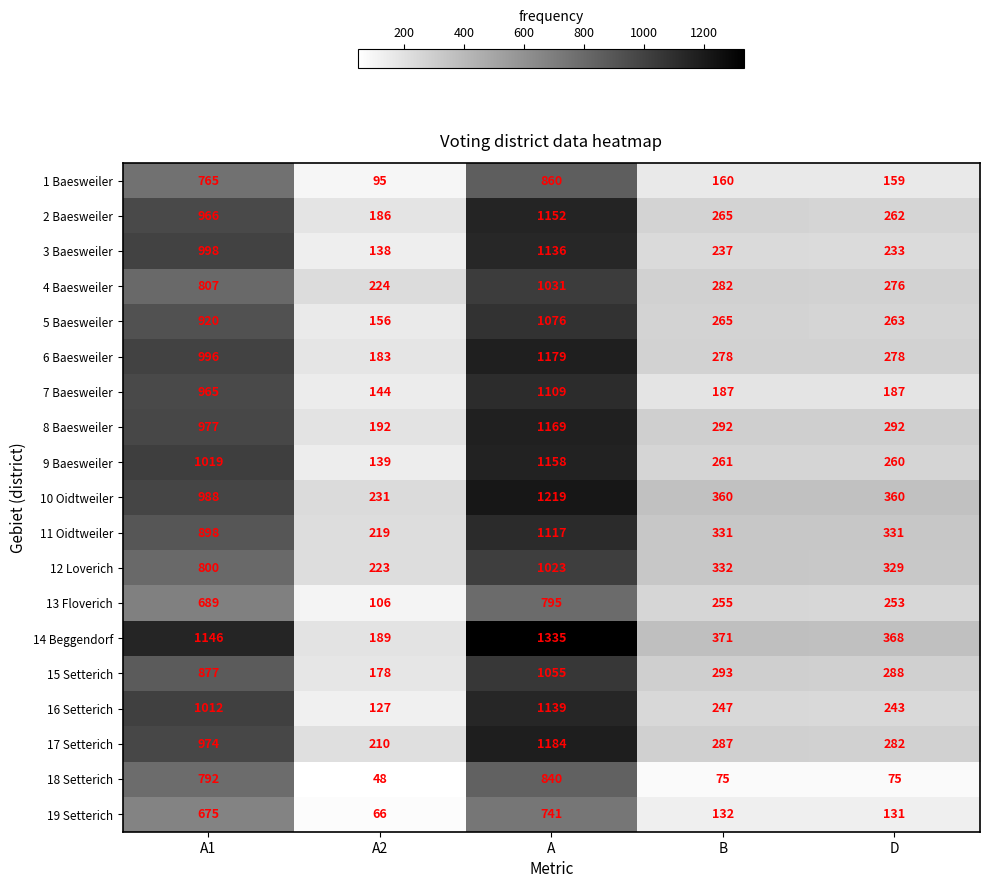

What is the difference between the maximum and minimum values in the 8 Baesweiler series?

977